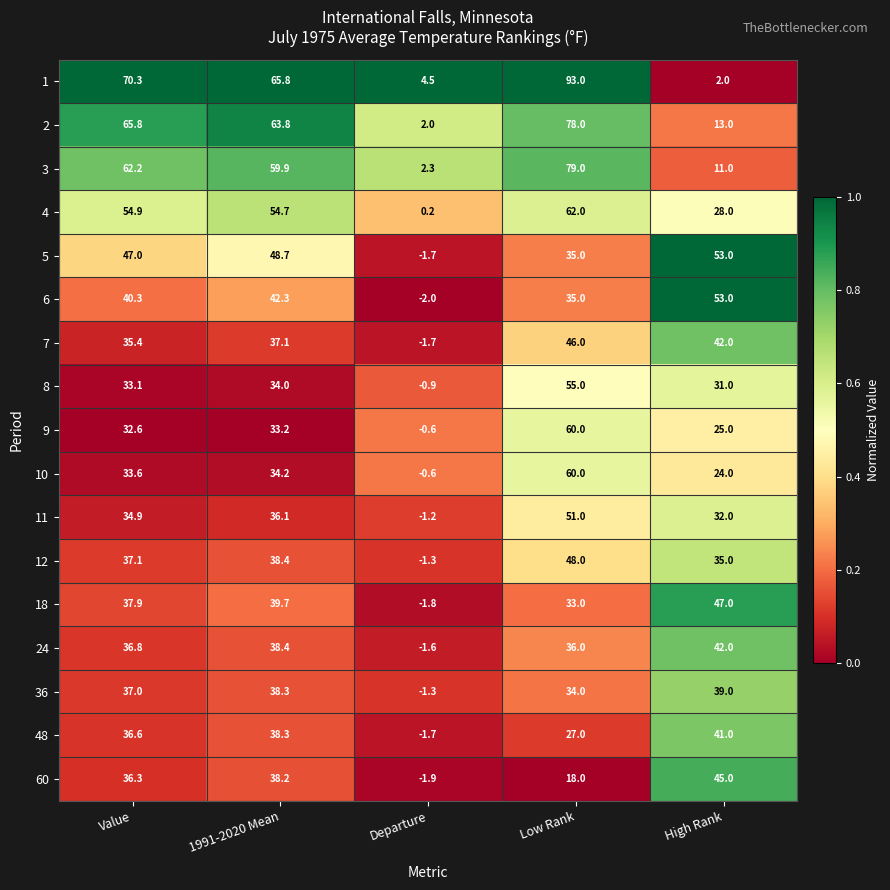

At which category is the sum across all series the highest?

Low Rank